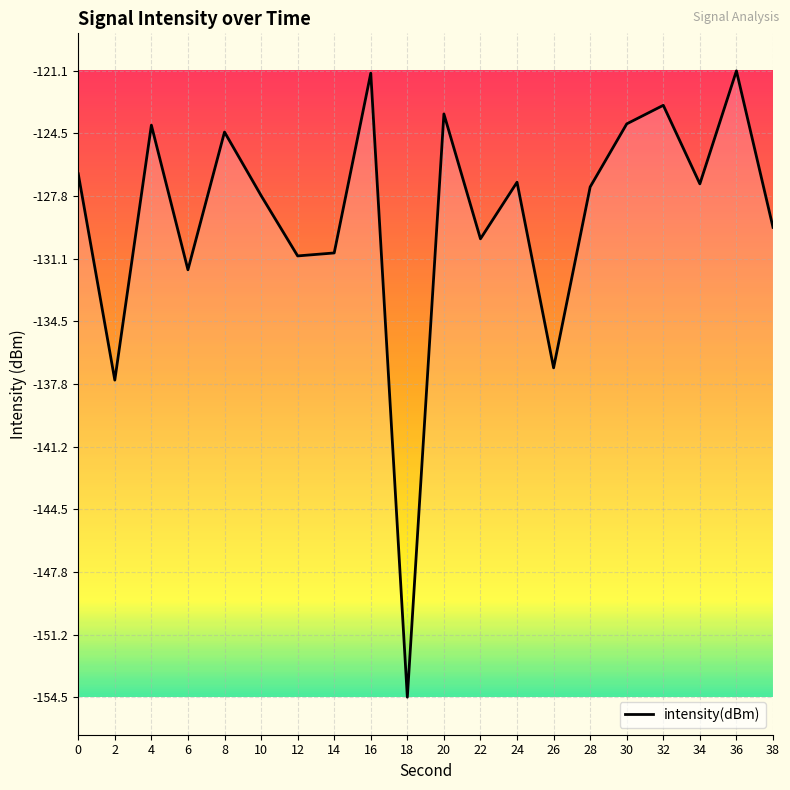

Is it true that the value at 34 is -199.0?

False